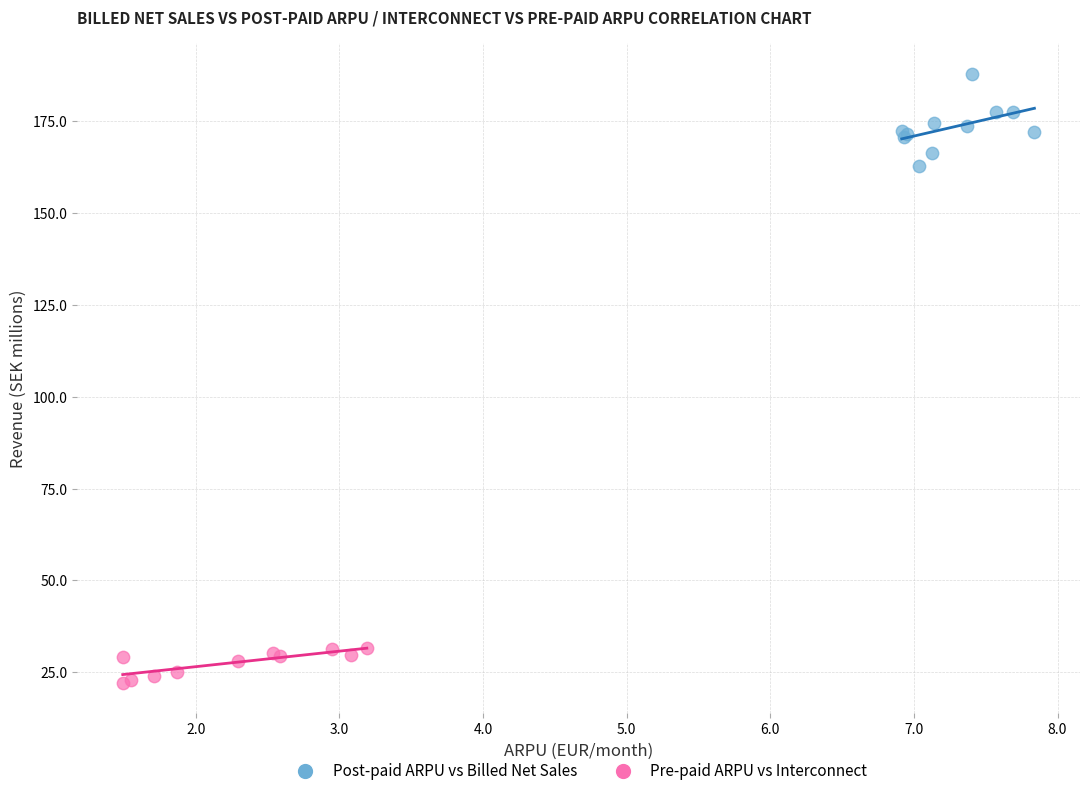

Which series has the widest spread of Y values?

Post-paid ARPU vs Billed Net Sales